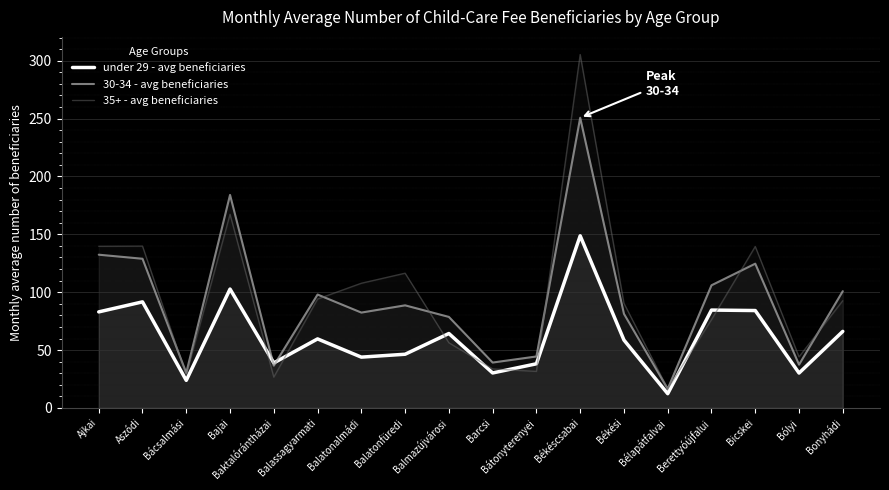

At Baktalórántházai, list the series in order from largest to smallest.

under 29 - avg beneficiaries, 30-34 - avg beneficiaries, 35+ - avg beneficiaries